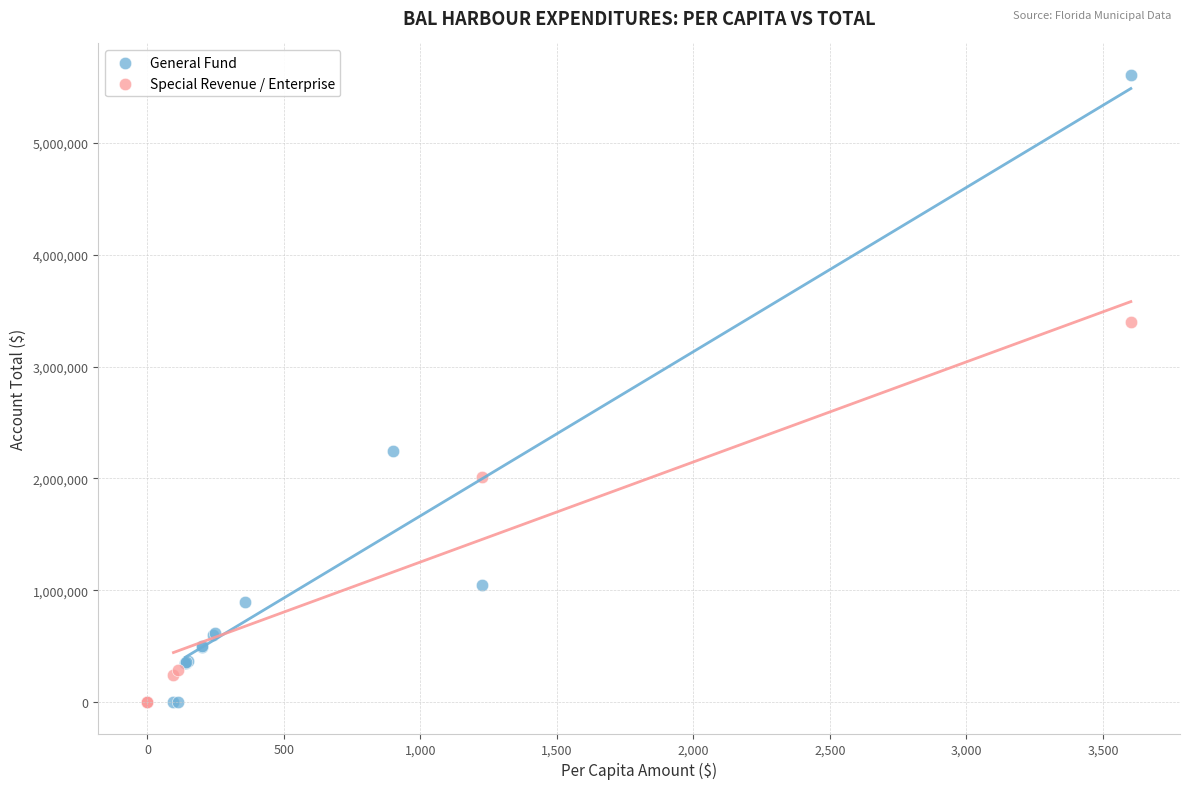

Which series has the widest spread of Y values?

General Fund